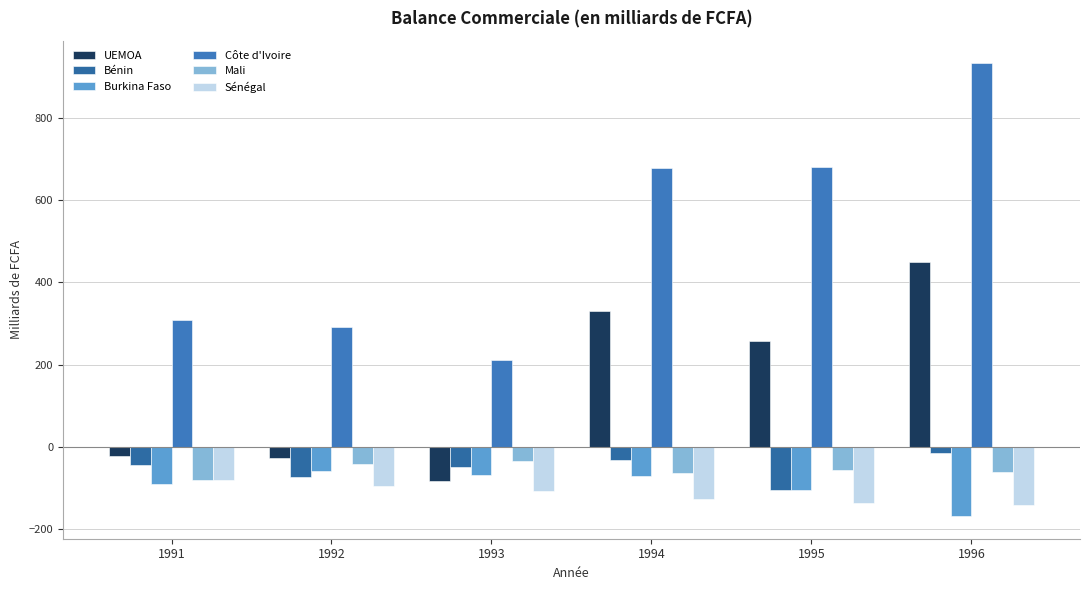

Reading left to right, extract all data points from this chart.

UEMOA: -23.5	-27.0	-83.9	330.8	256.5	449.4
Bénin: -43.3	-73.9	-50.3	-33.5	-104.2	-16.4
Burkina Faso: -90.5	-58.7	-68.8	-71.5	-104.7	-168.8
Côte d'Ivoire: 308.5	291.9	211.9	679.4	681.0	933.0
Mali: -80.2	-43.0	-34.1	-63.5	-57.4	-60.7
Sénégal: -81.7	-96.4	-107.5	-128.3	-136.9	-141.2